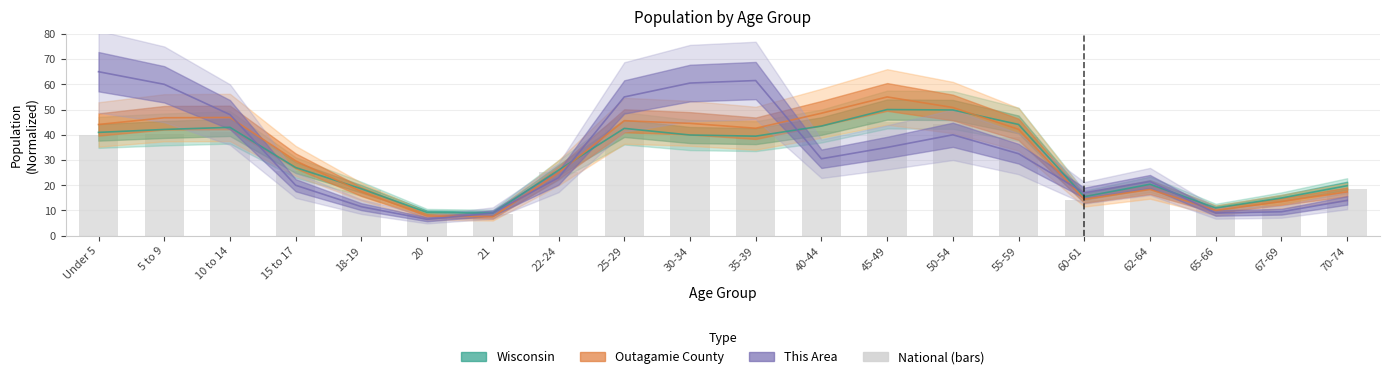

At which category is the sum across all series the highest?

Under 5